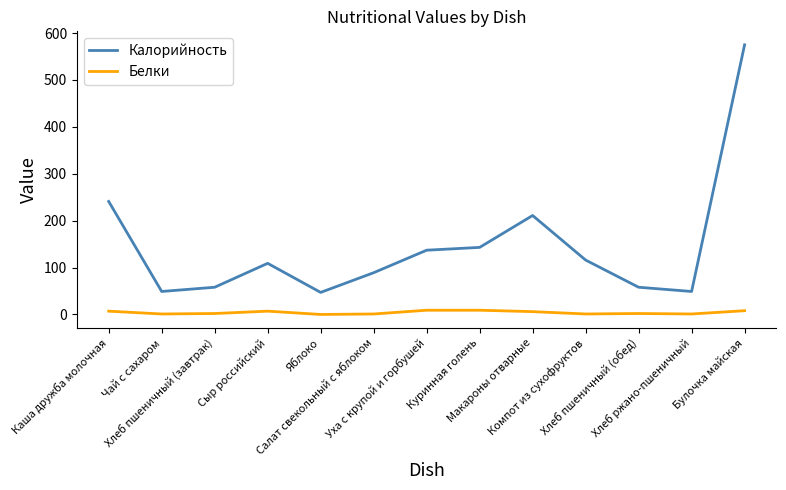

Is this an area chart (filled region under the line)?

No